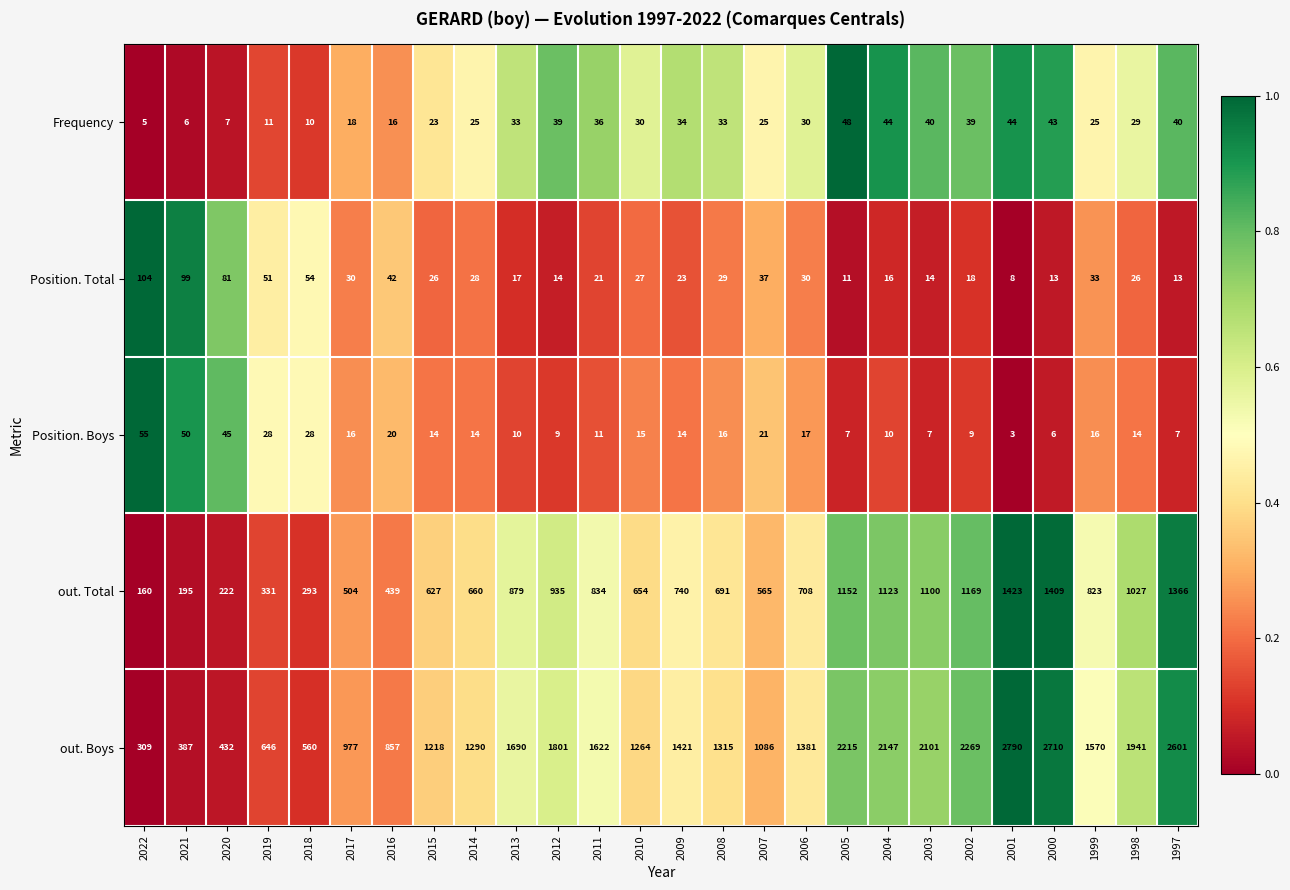

Which category has the lowest value across all series?

2001